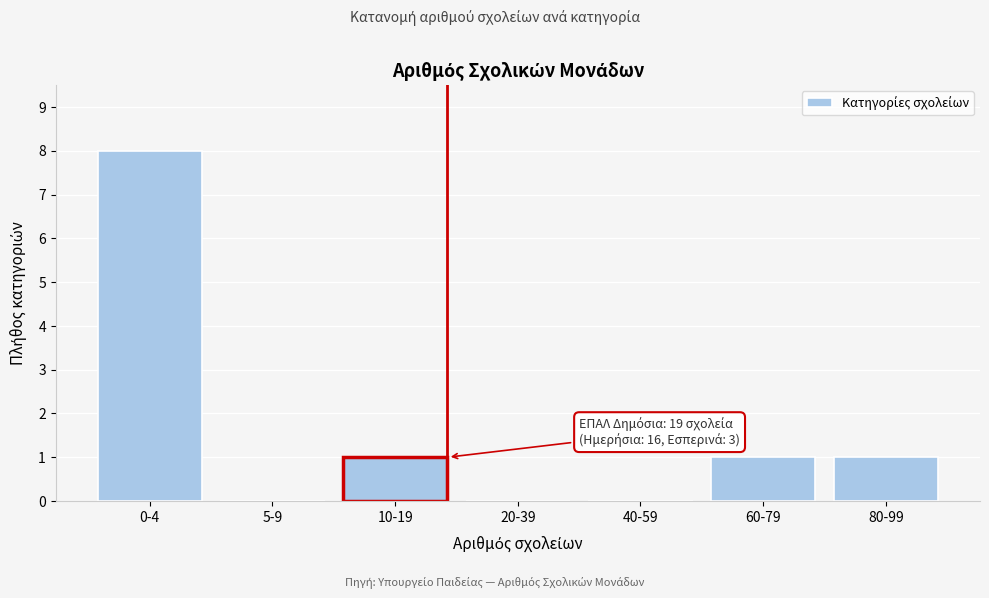

Reading left to right, list all the values displayed in this chart.

0-4=8	5-9=0	10-19=1	20-39=0	40-59=0	60-79=1	80-99=1